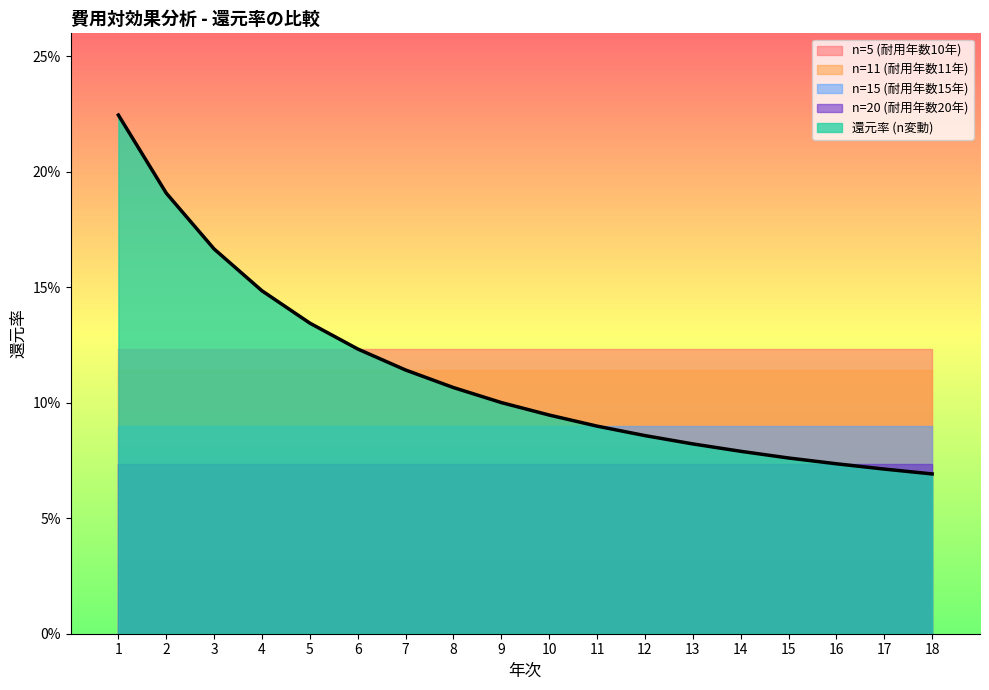

What is the value of the 還元率 (n変動) point at the 11th from the left?

0.1